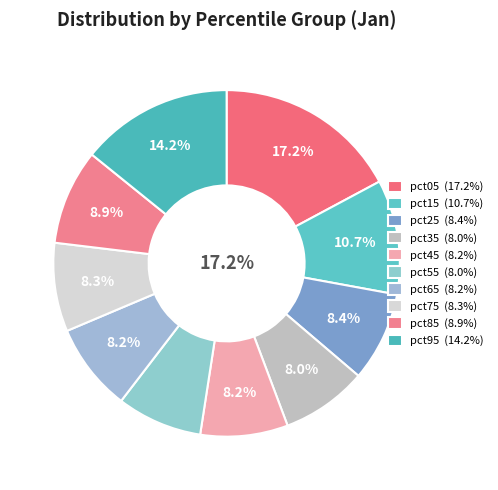

What portion of the pie excludes pct95?

85.8%